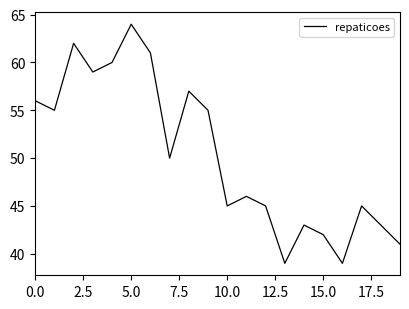

Count the number of categories in the chart.

20